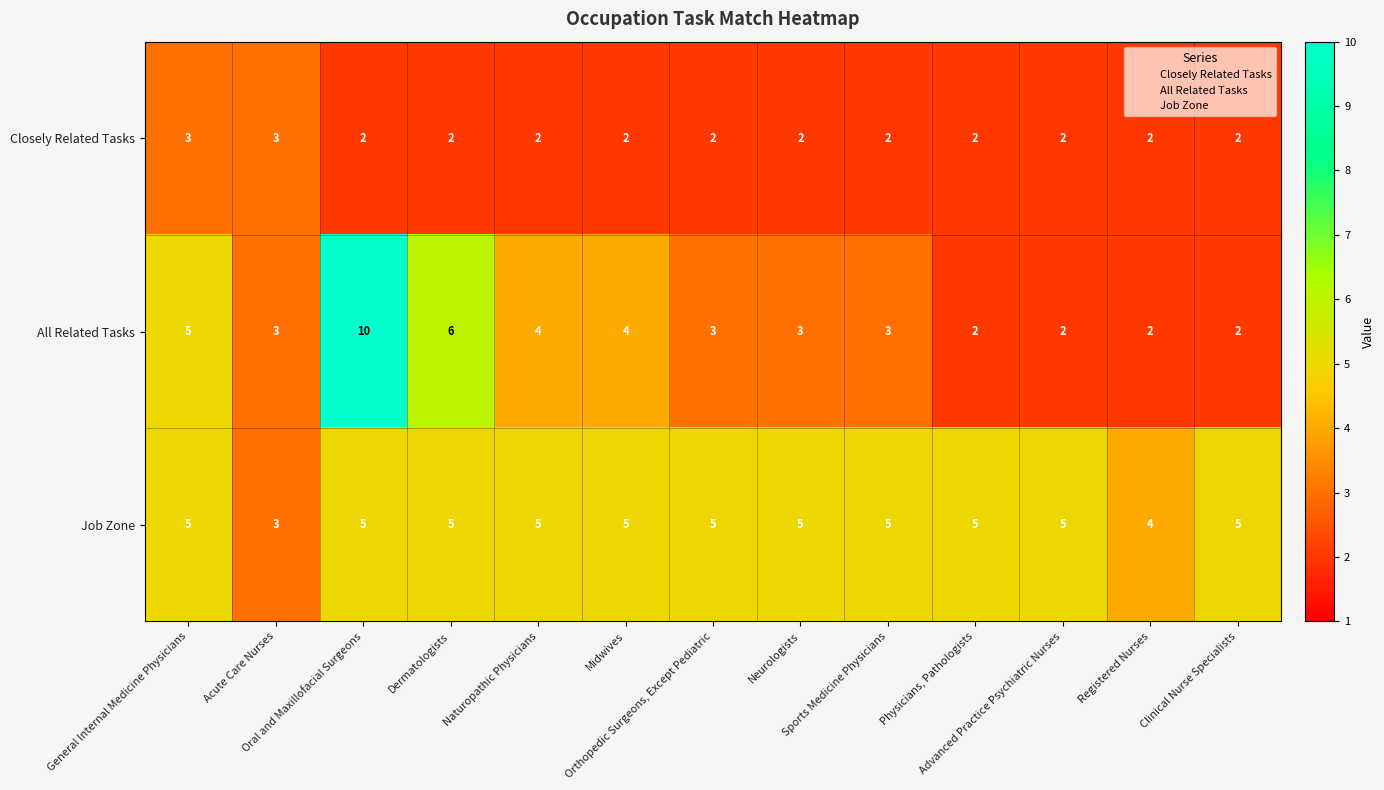

List the series in order of their overall mean, highest first.

Job Zone, All Related Tasks, Closely Related Tasks